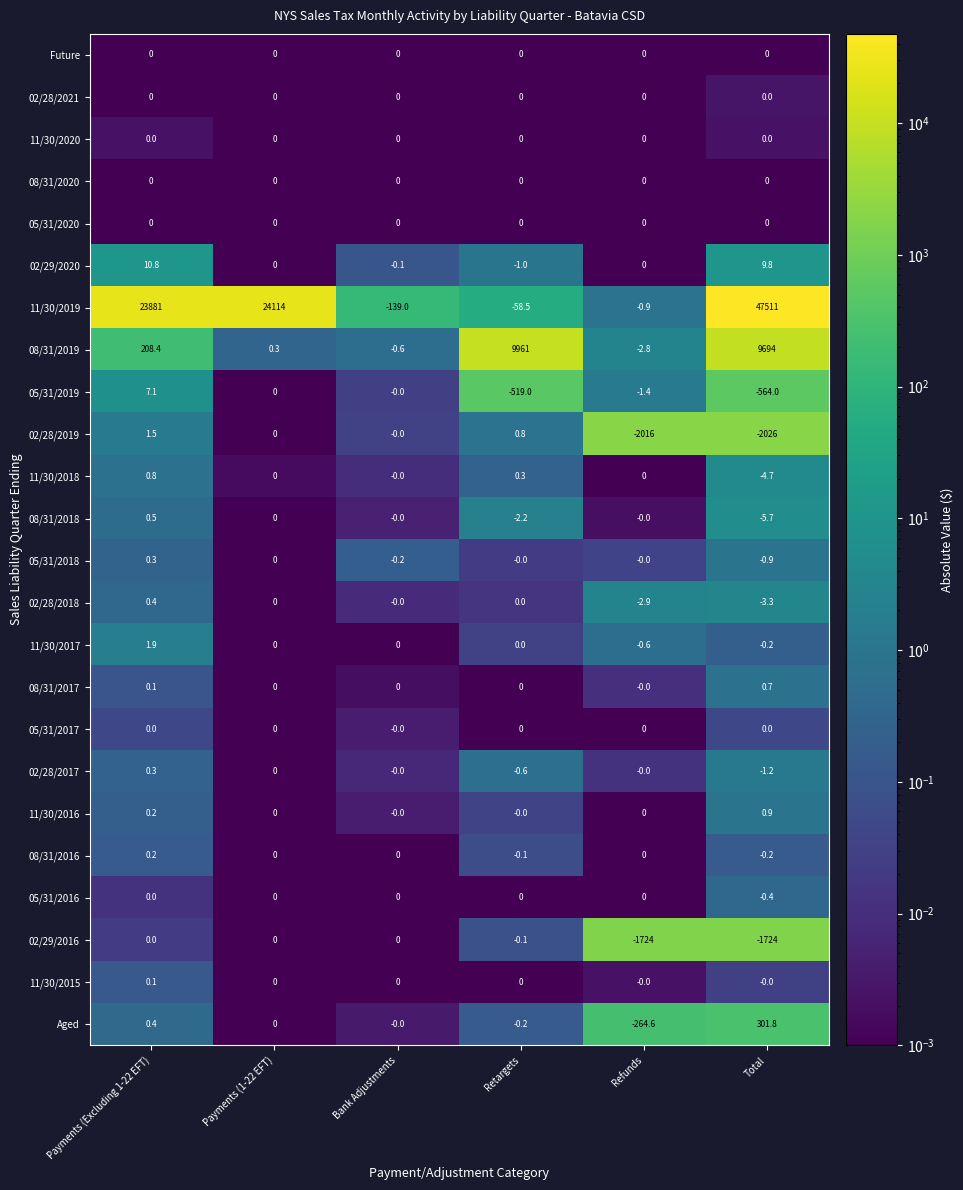

What is the spread (max minus min) of values at Payments (Excluding 1-22 EFT)?

23881.0